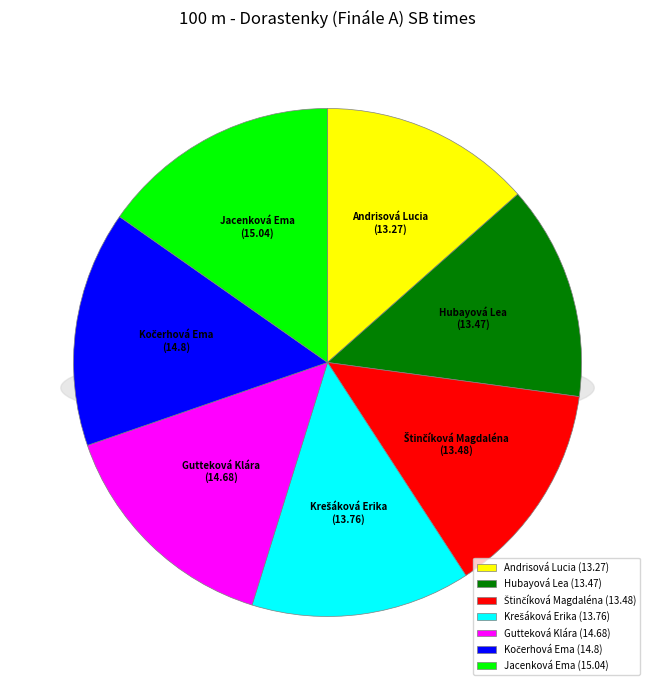

How much of the chart is everything except Gutteková Klára?

85.1%